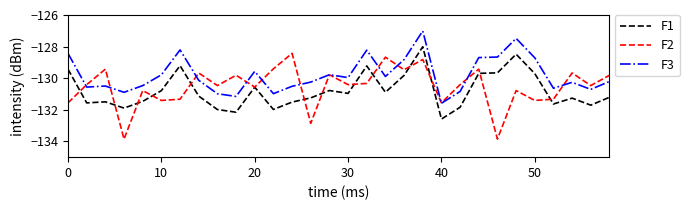

Rank the series by their average value, from highest to lowest.

F3, F2, F1